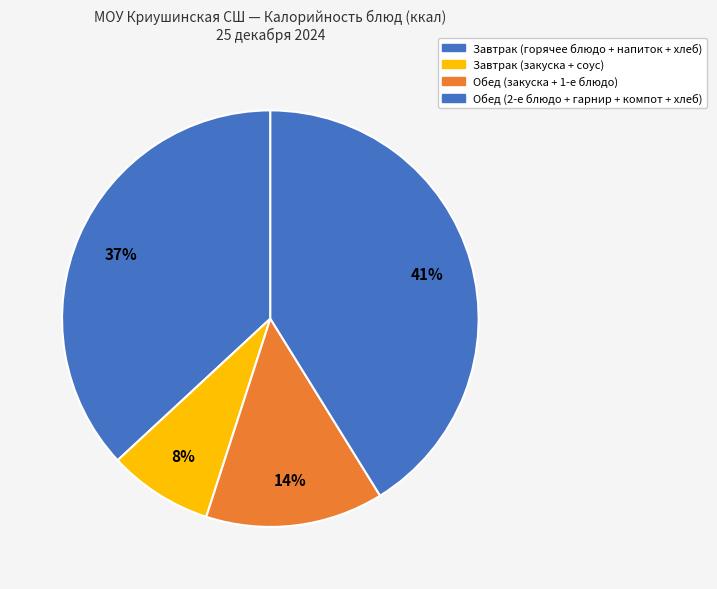

Count the number of slices in the pie.

4